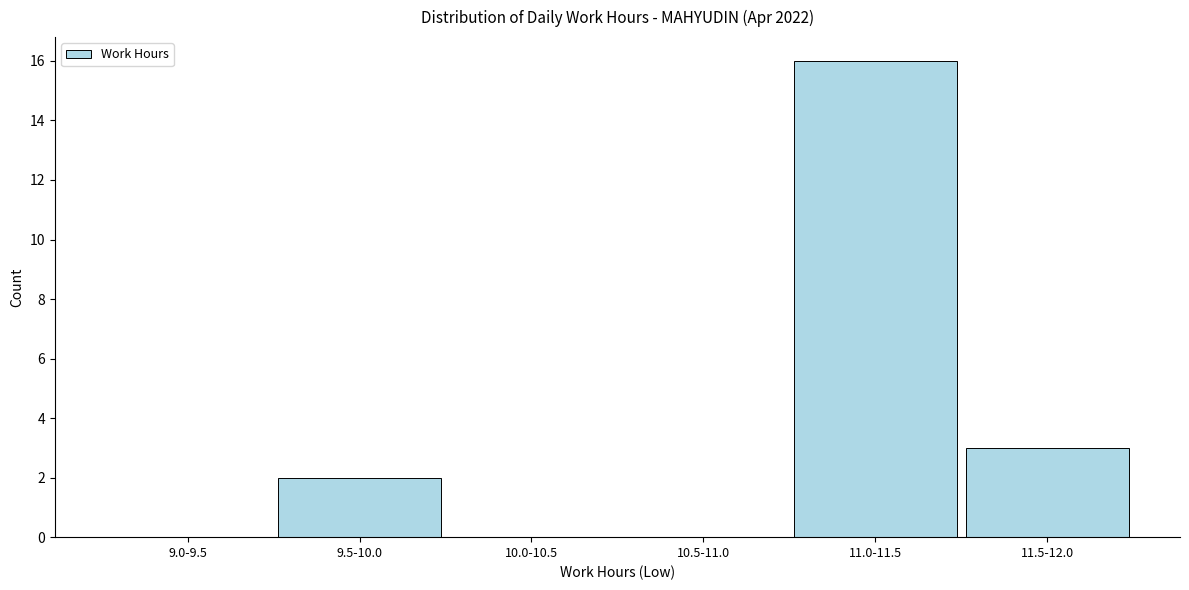

Reading left to right, list all the values displayed in this chart.

9.0-9.5=0	9.5-10.0=2	10.0-10.5=0	10.5-11.0=0	11.0-11.5=16	11.5-12.0=3